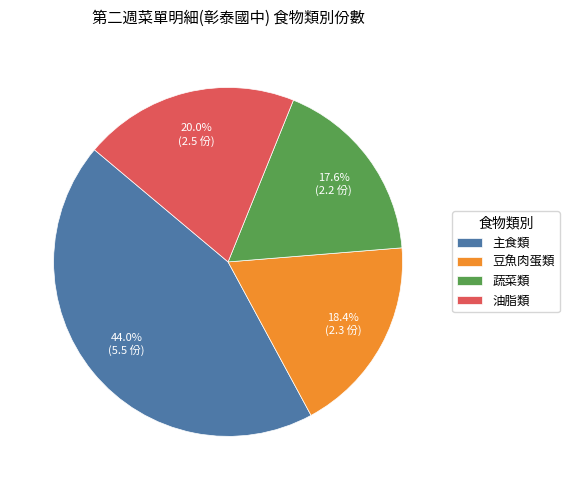

Which slice is the smallest?

蔬菜類